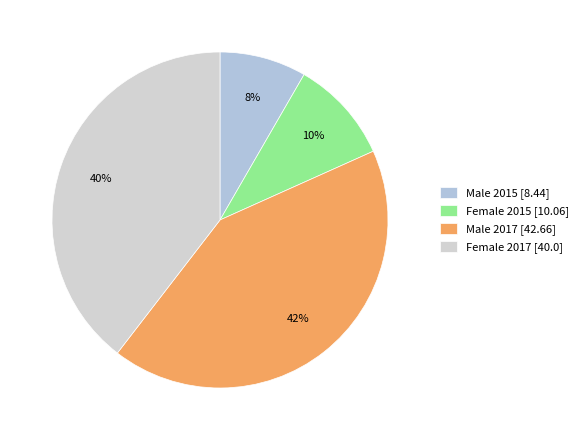

Is there any slice that represents more than half of the pie?

No